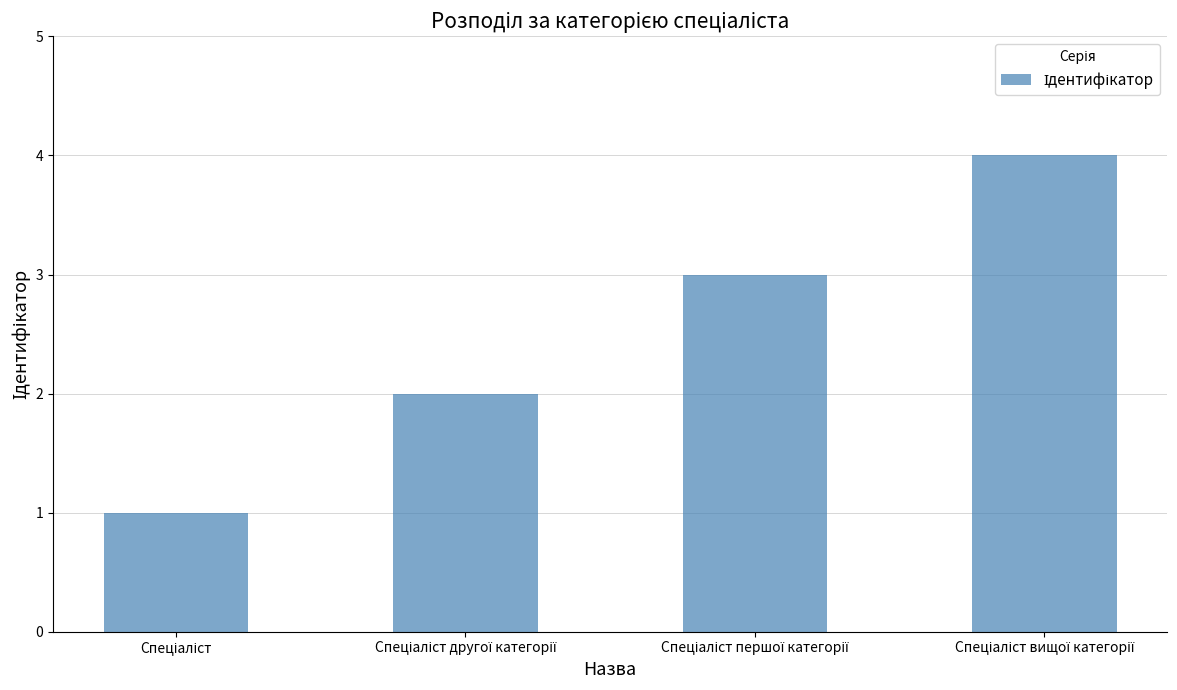

What is the greatest value displayed?

4